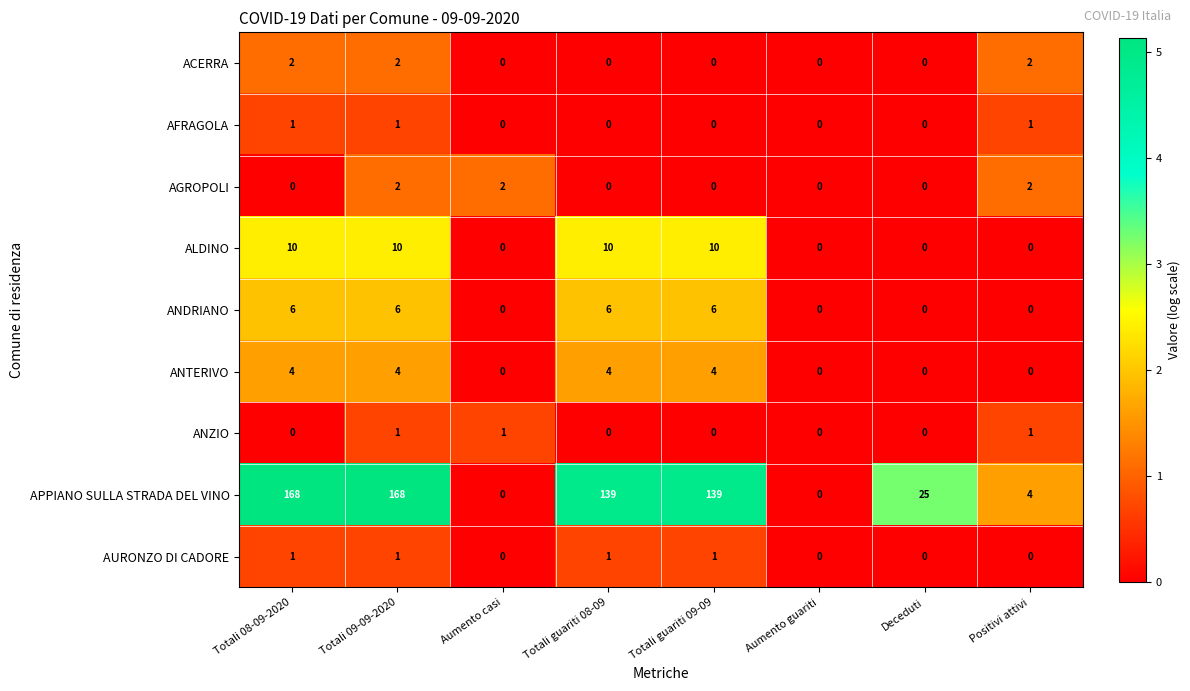

What is the total value across all series at Totali guariti 08-09?

160